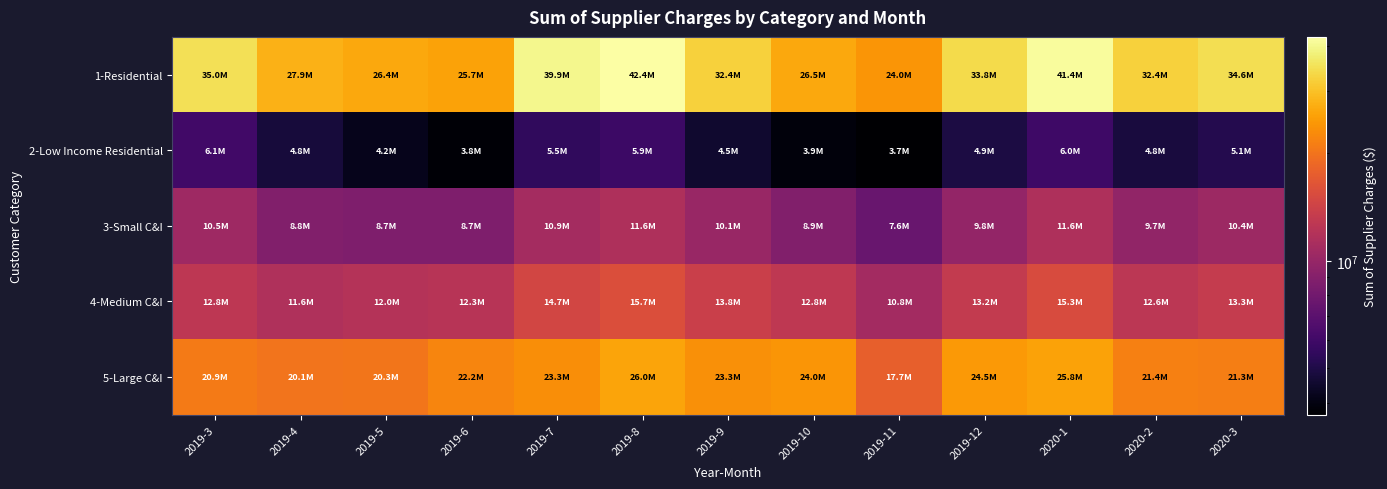

Which series has the largest range (max minus min)?

1-Residential